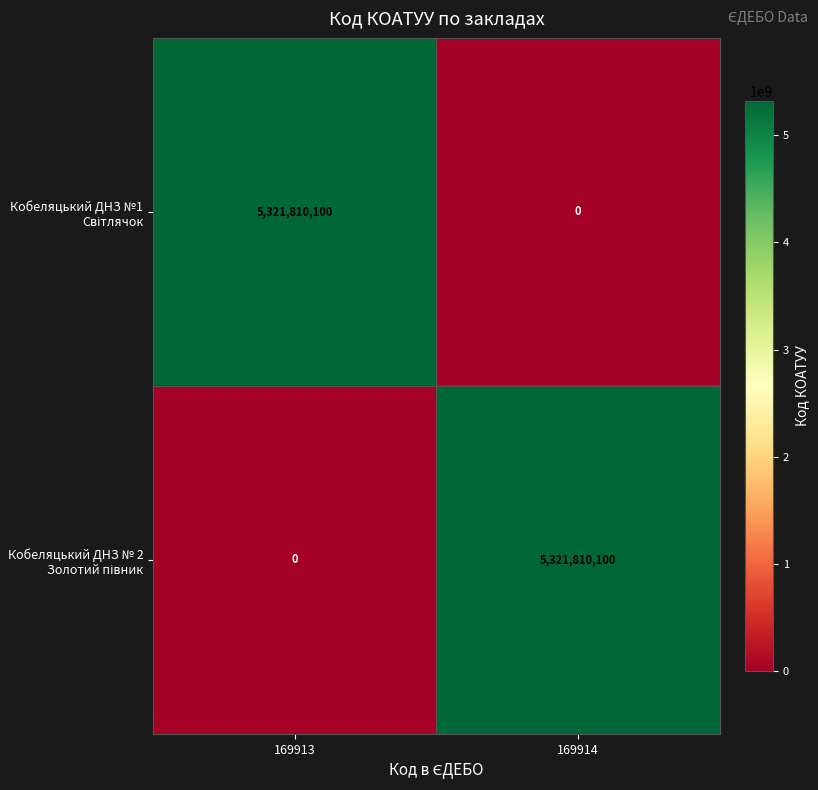

What is the spread (max minus min) of values at 169913?

5321810100